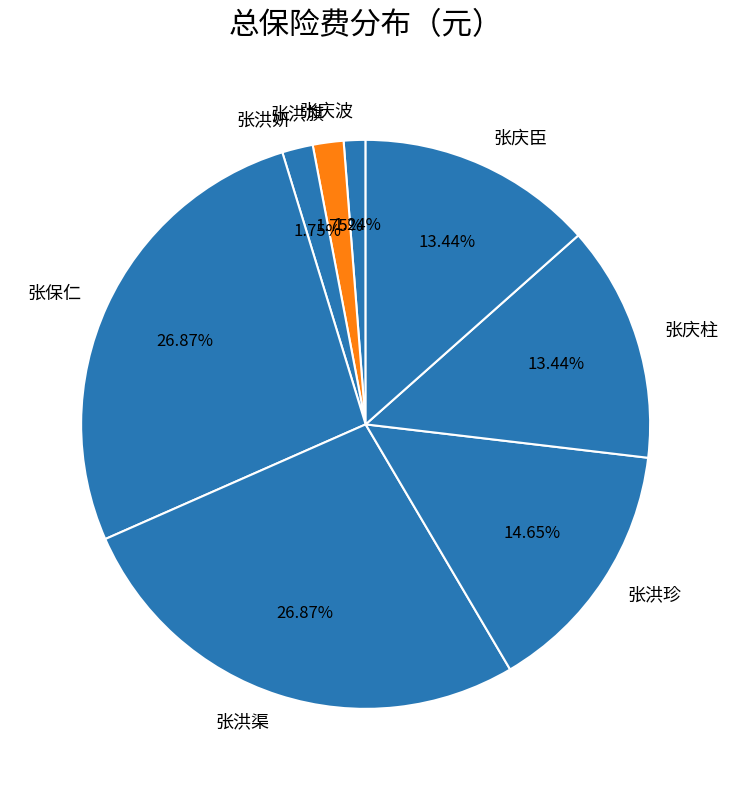

Which category has the smallest portion of the pie?

张庆波